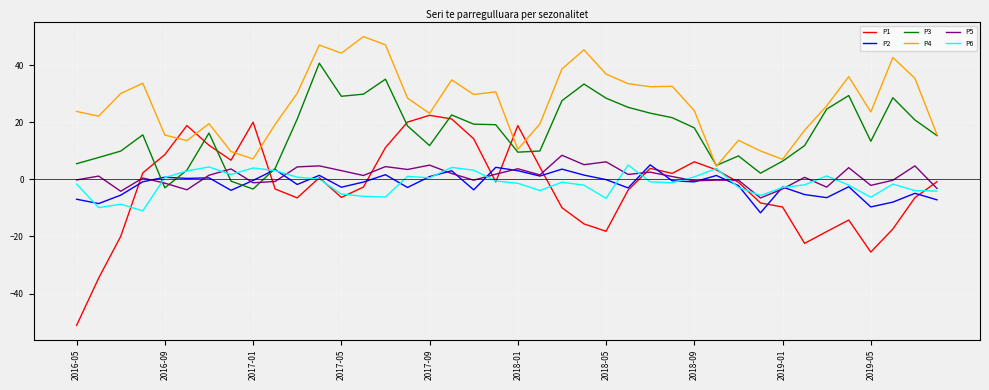

Which series has the largest total across all categories?

P4